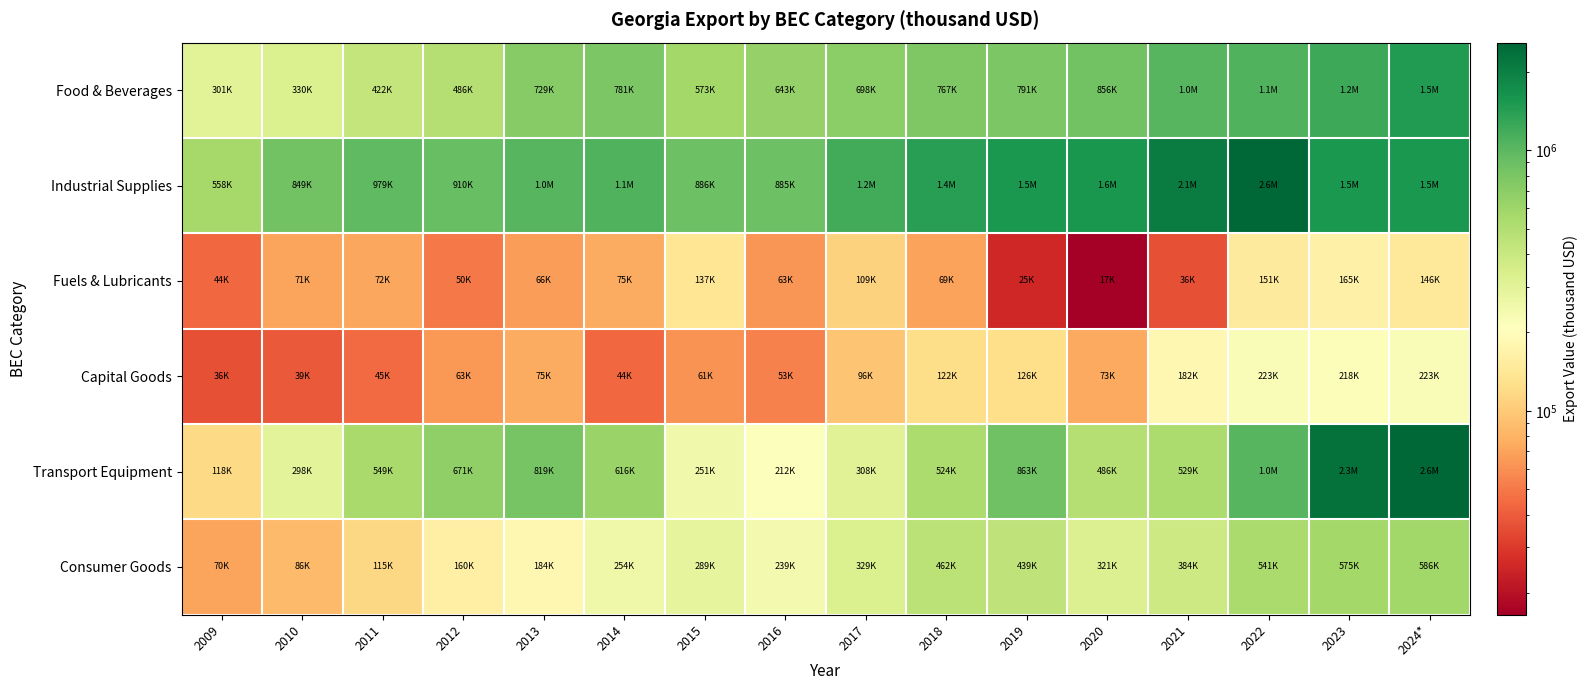

Count the number of categories in the chart.

16